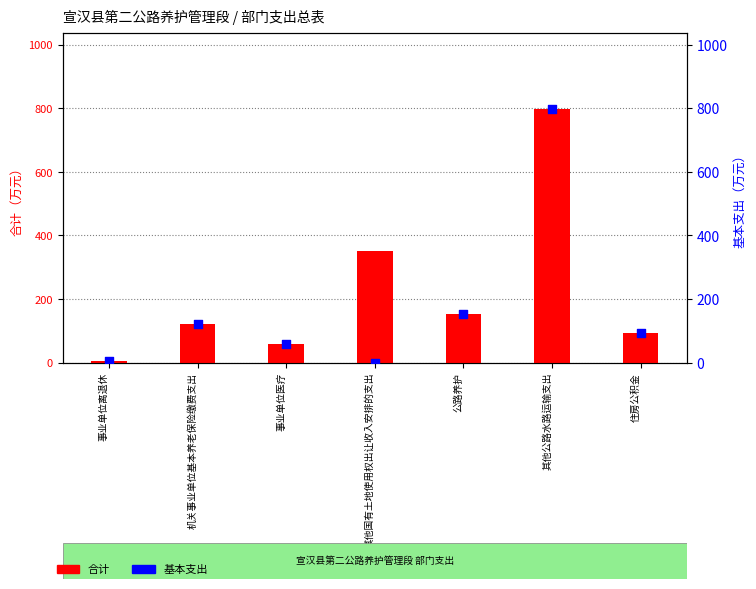

At how many categories does at least one series exceed 345?

2